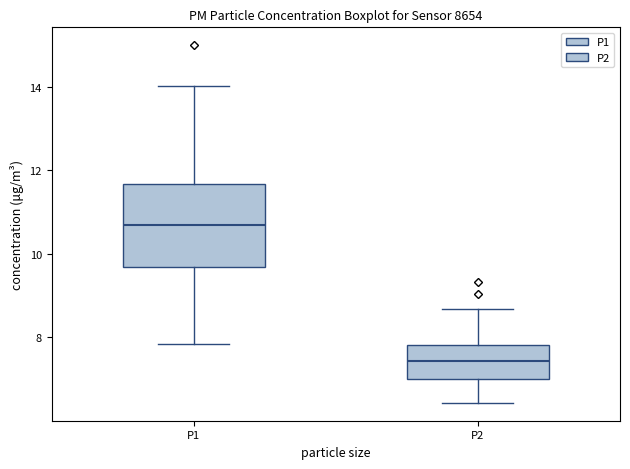

Reading left to right, read every box against the y-axis: the position of its median line, the range the box covers, and the ends of its whiskers. The values are not printed on the chart, so give them approximately, as read against the axis.

P1: median 10.6, box 9.6 to 11.6, whiskers 7.8 to 14.0
P2: median 7.4, box 7.0 to 7.8, whiskers 6.4 to 8.6